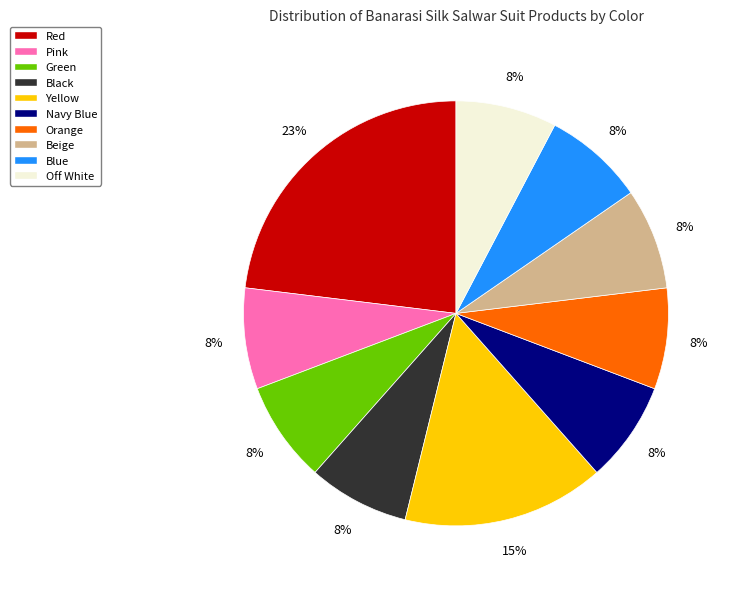

To the nearest percent, what is the average slice percentage?

10%